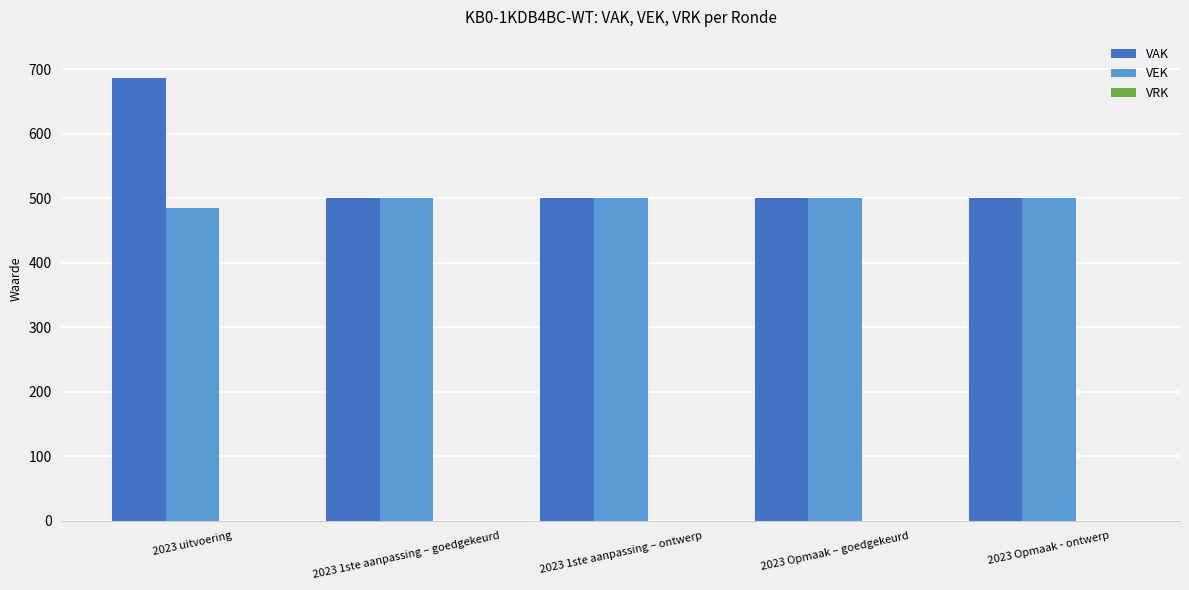

At which label does VAK reach its peak?

2023 uitvoering